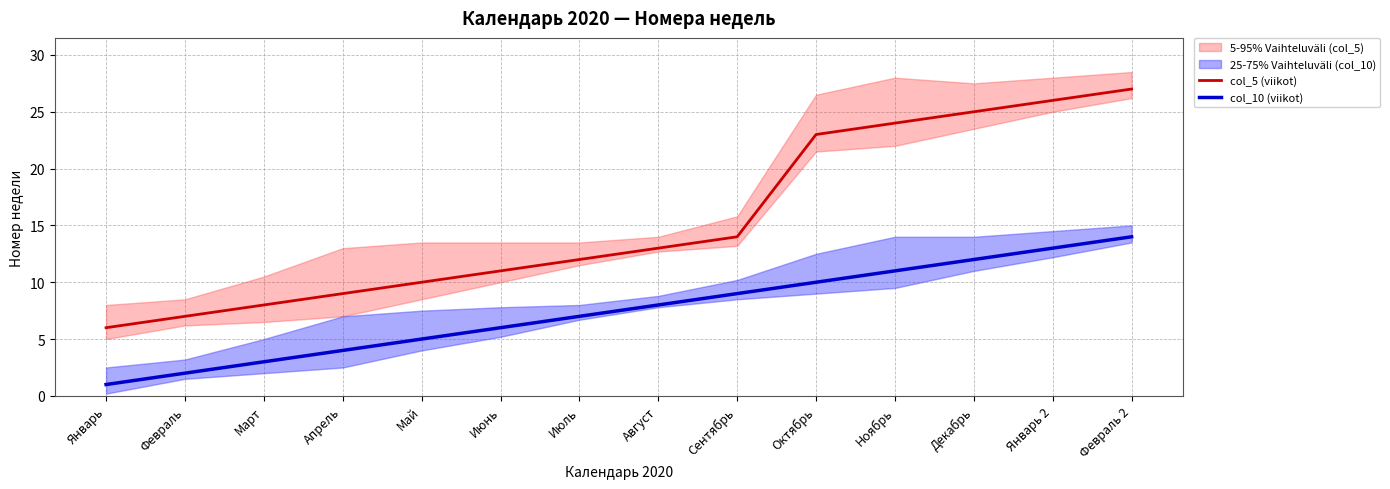

Where does the col_10 (viikot) series first go above 8?

Сентябрь